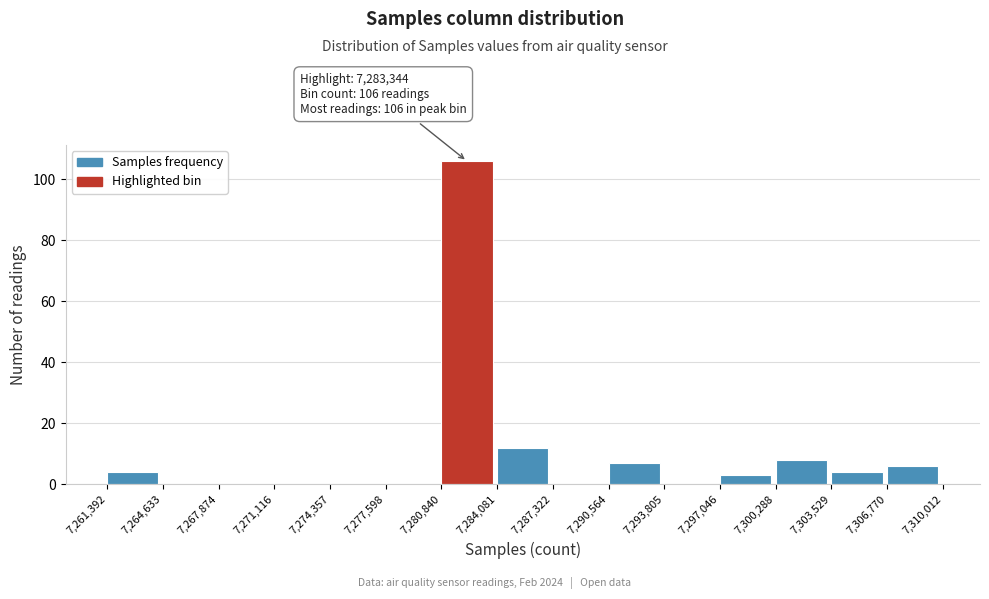

Which range on the x-axis has the tallest bar?

7,280,840 to 7,284,081